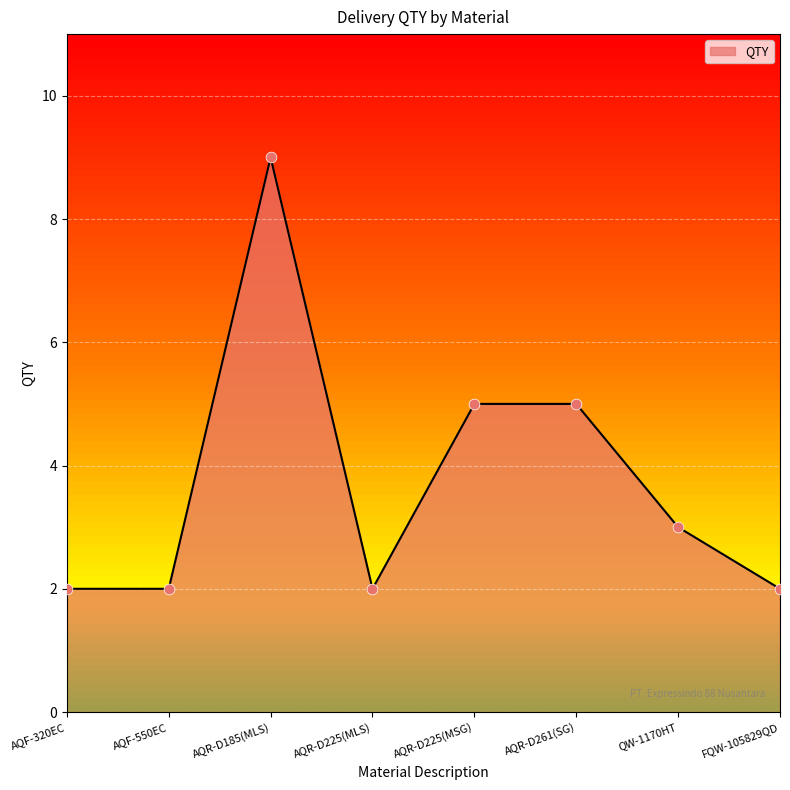

What is the change in value from AQR-D185(MLS) to QW-1170HT?

-6